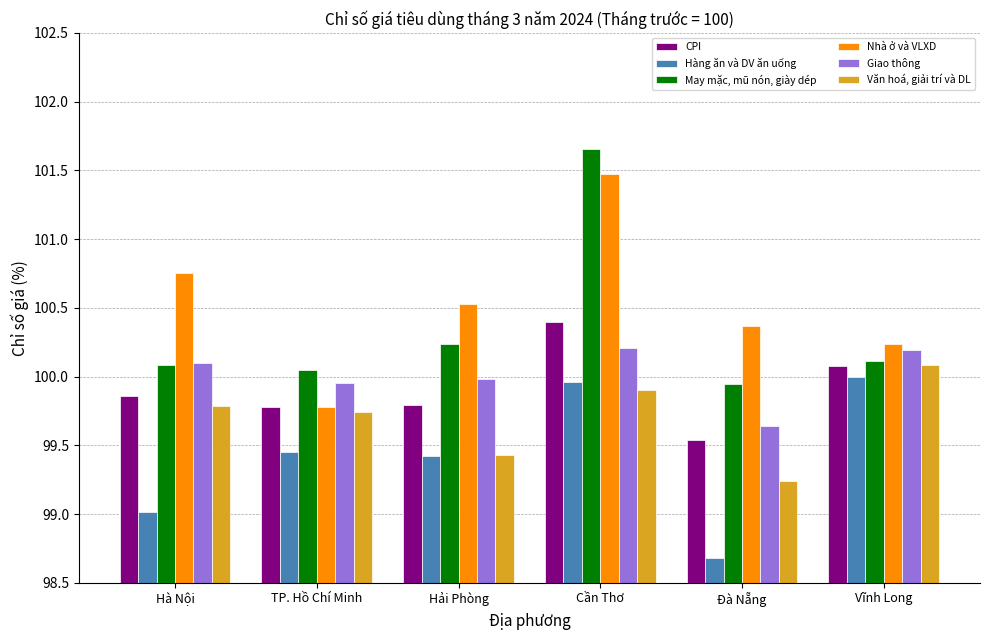

How many values in the May mặc, mũ nón, giày dép series exceed 100?

5